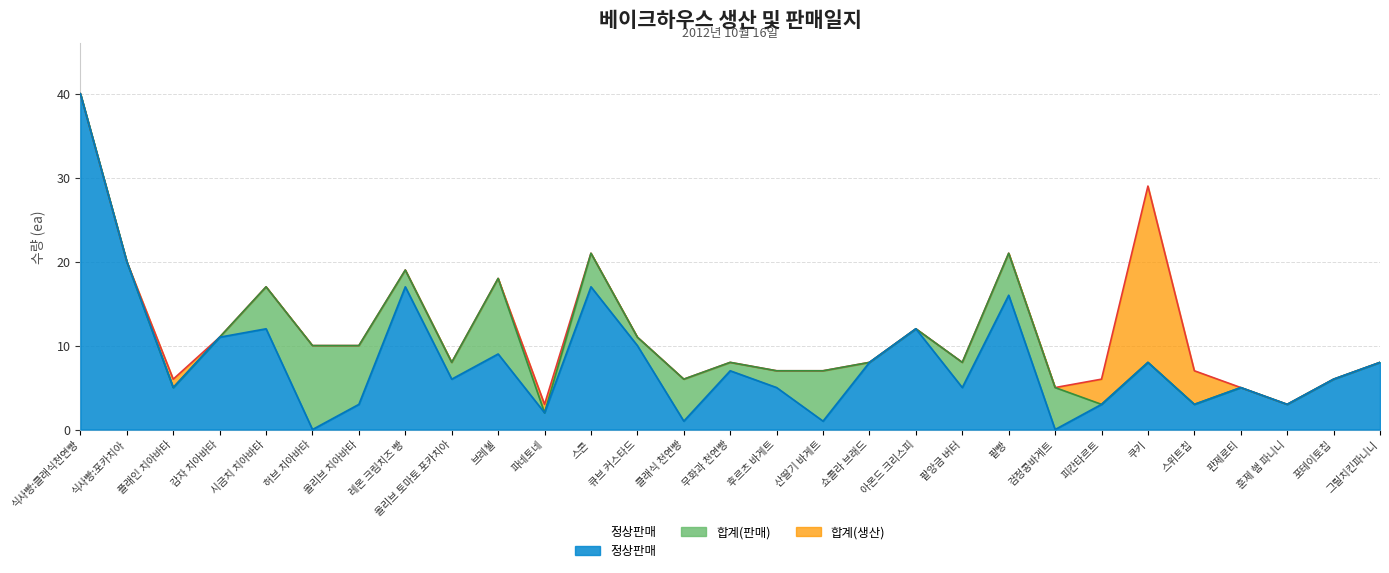

What is the label of the 17th point from the left?

산딸기 바게트